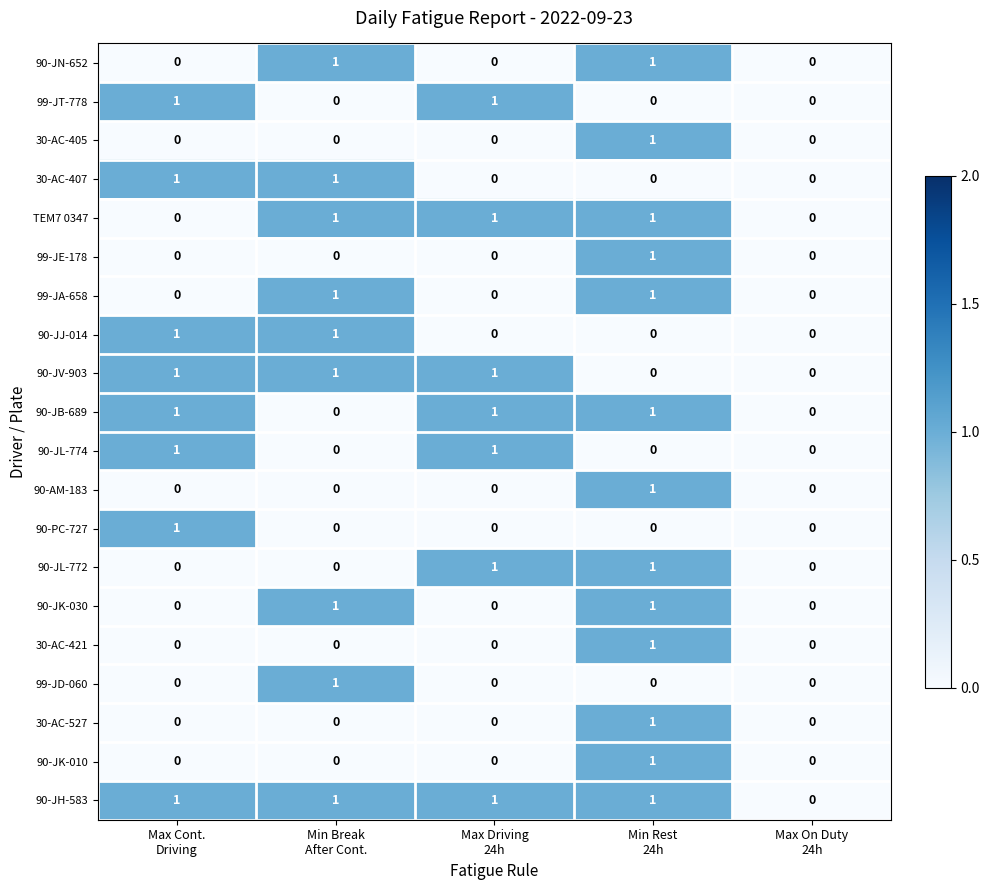

Count the 30-AC-407 values in the range 0 to 1.

5